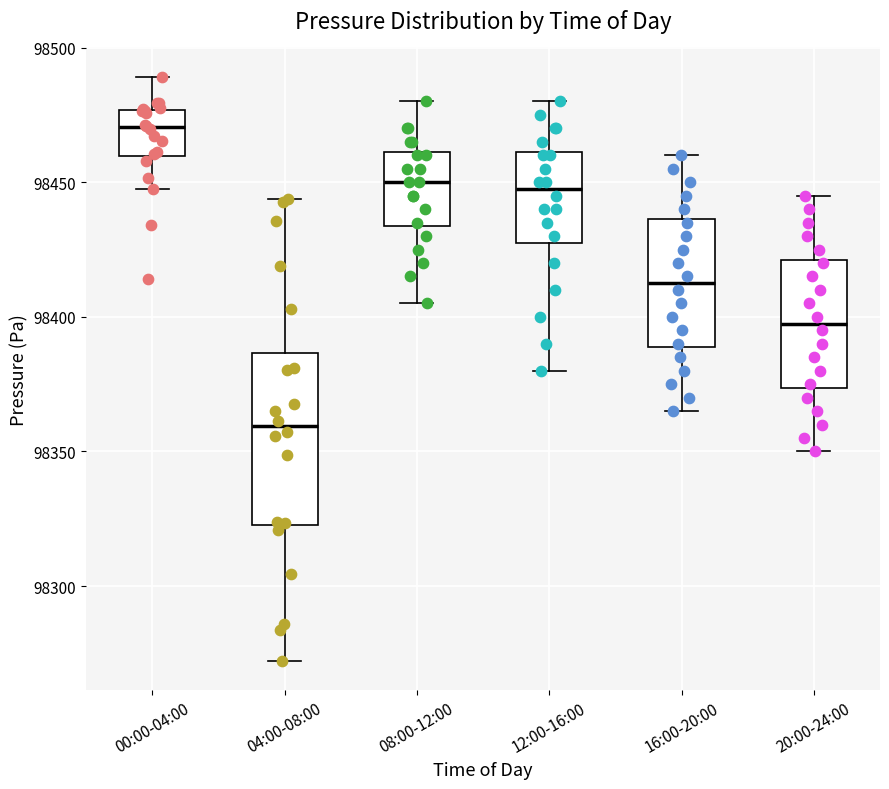

Comparing the boxes themselves (not the whiskers), which one is the tallest?

04:00-08:00